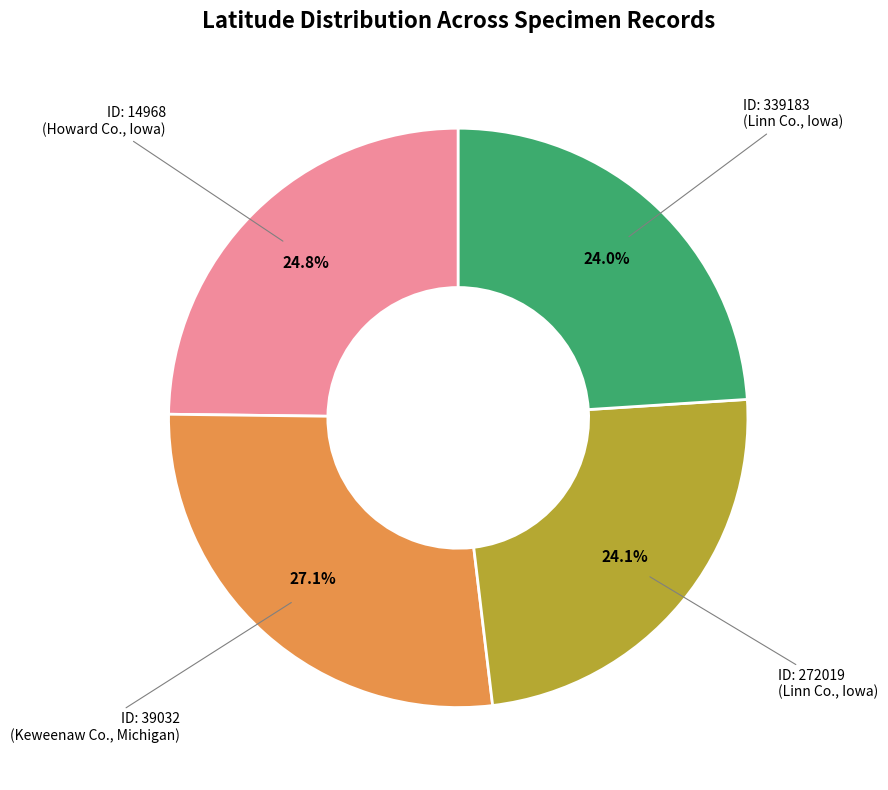

What is the total percentage of ID: 339183 (Linn Co., Iowa) and ID: 14968 (Howard Co., Iowa)?

48.8%